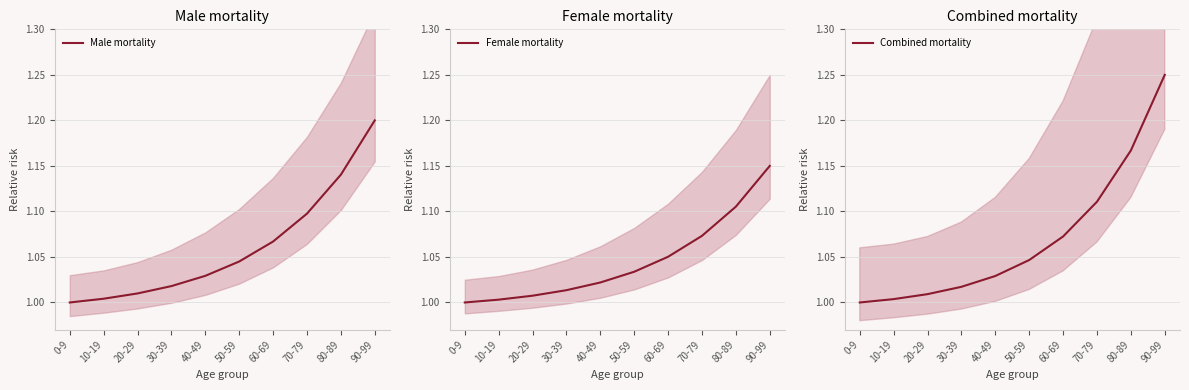

What is the value of the Male mortality point at the 10th from the left?

1.2